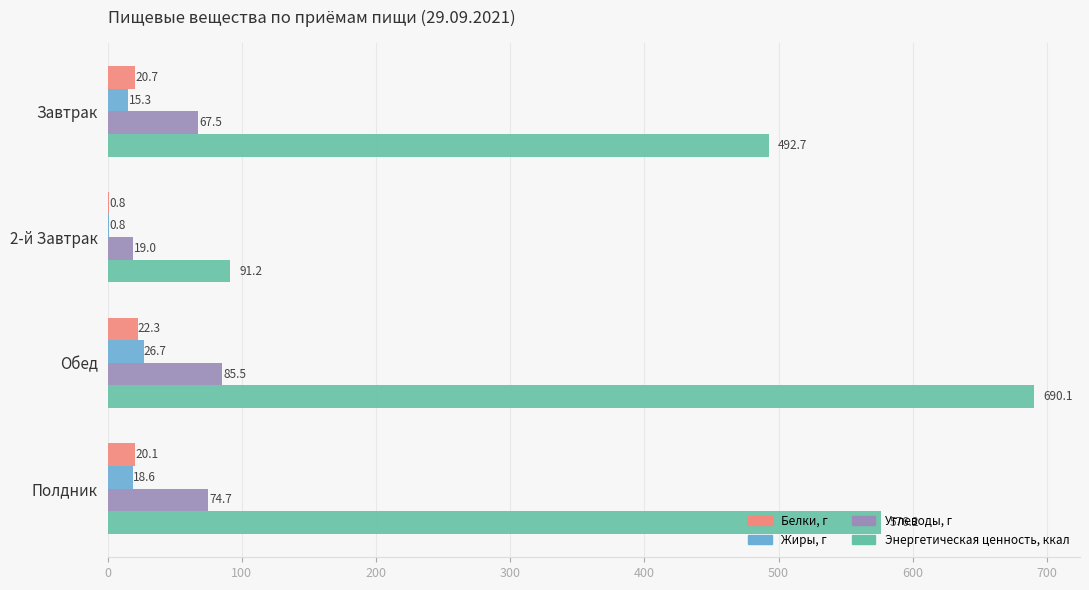

What is the sum of all Энергетическая ценность, ккал values?

1850.2